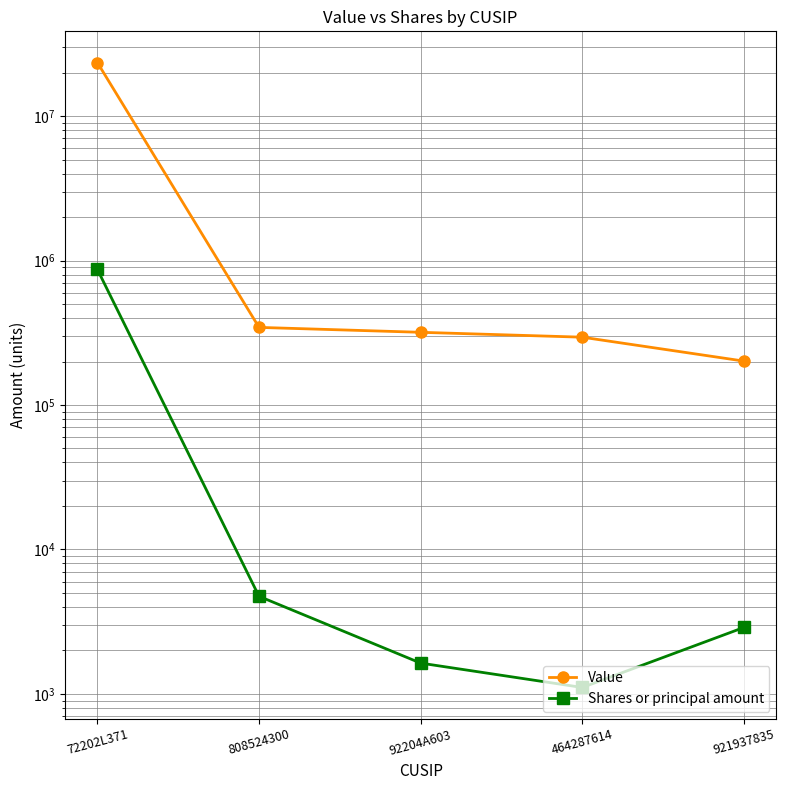

How many lines are shown in the chart?

2